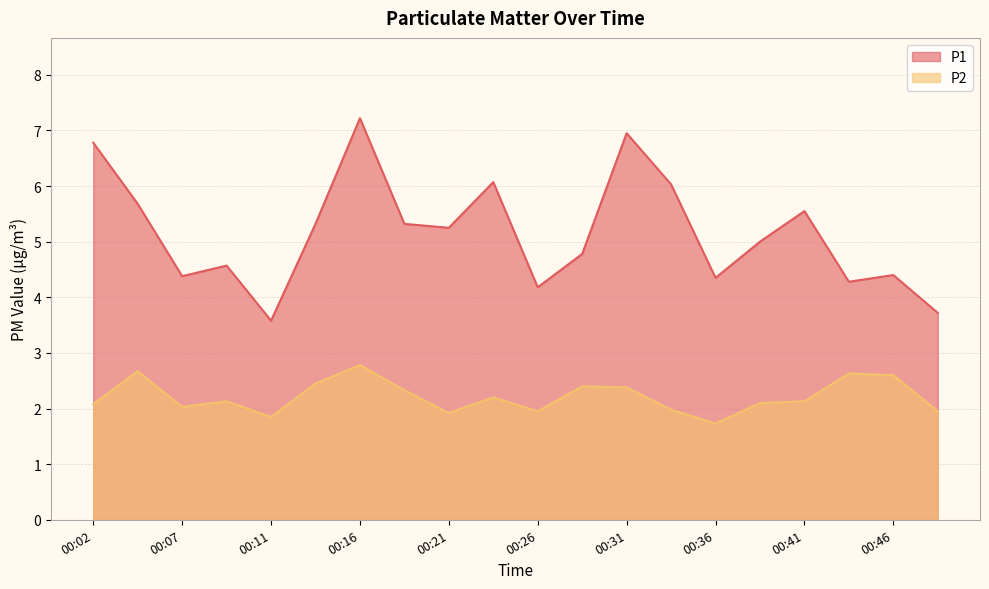

Which series has the largest total across all categories?

P1